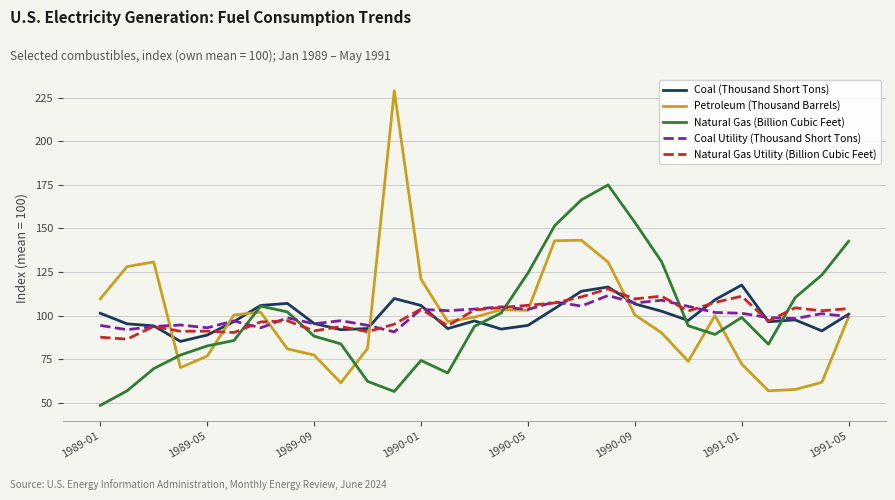

True or false: Natural Gas Utility (Billion Cubic Feet) and Natural Gas (Billion Cubic Feet) cross at least once.

True